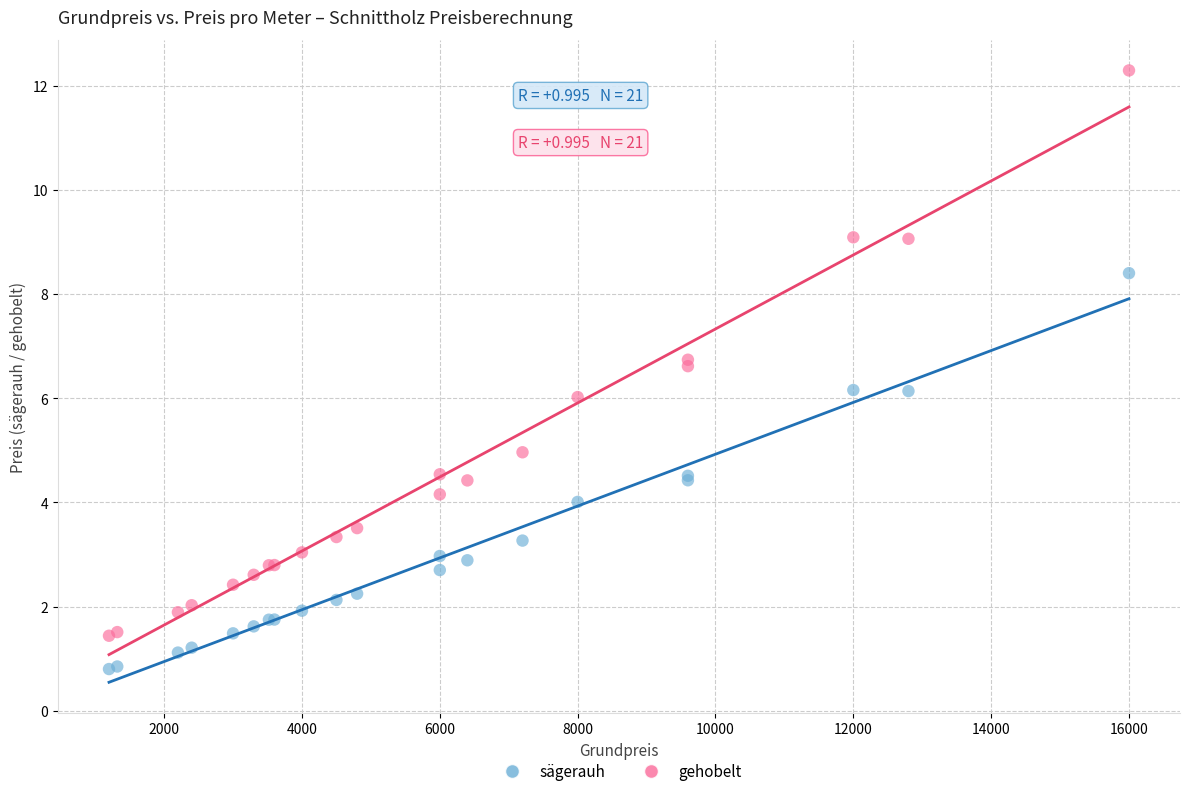

Which series reaches the minimum Y coordinate?

sägerauh